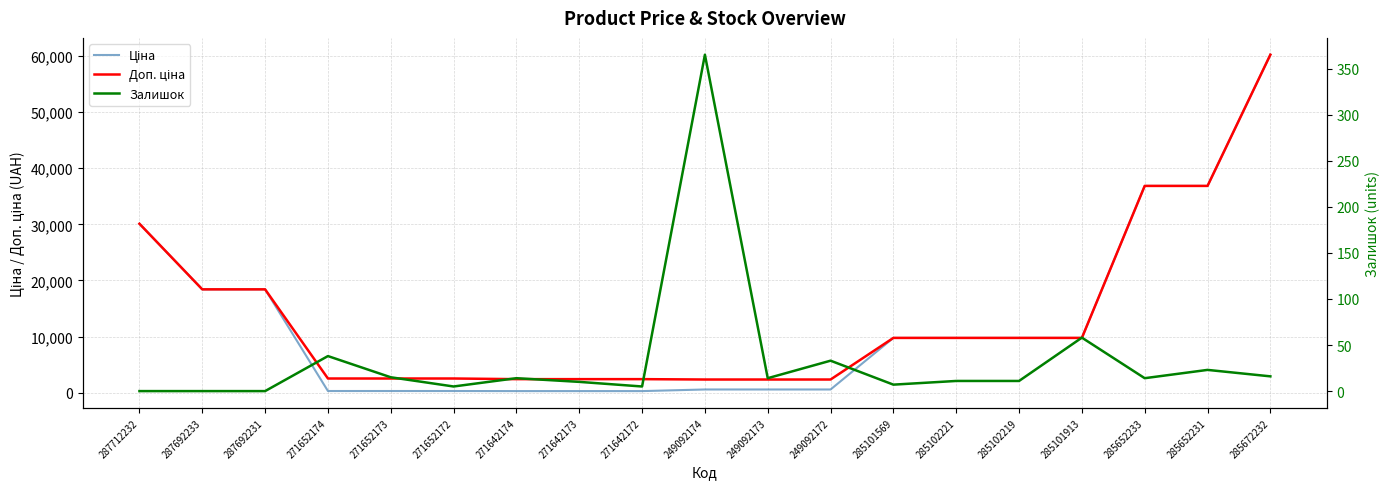

Which series has the widest spread of values?

Ціна